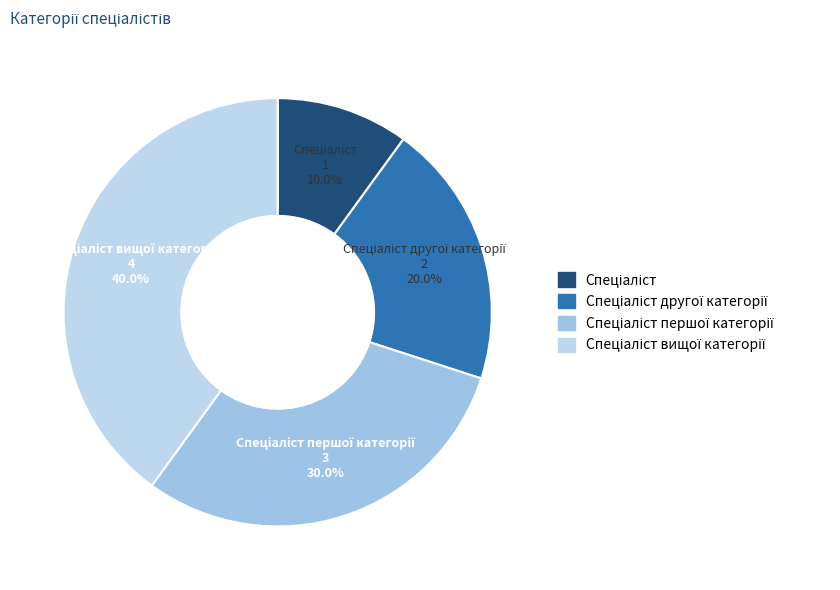

How many segments does this pie chart have?

4